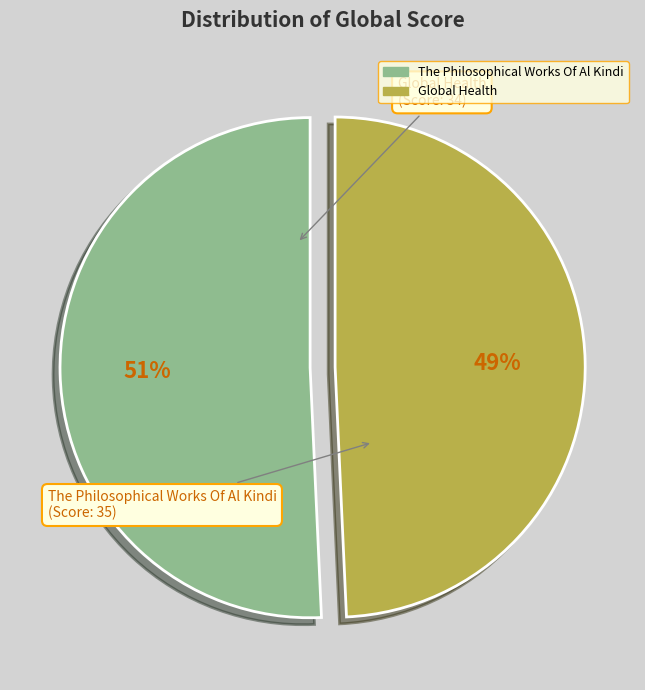

Rank the categories by value from lowest to highest.

Global Health, The Philosophical Works Of Al Kindi